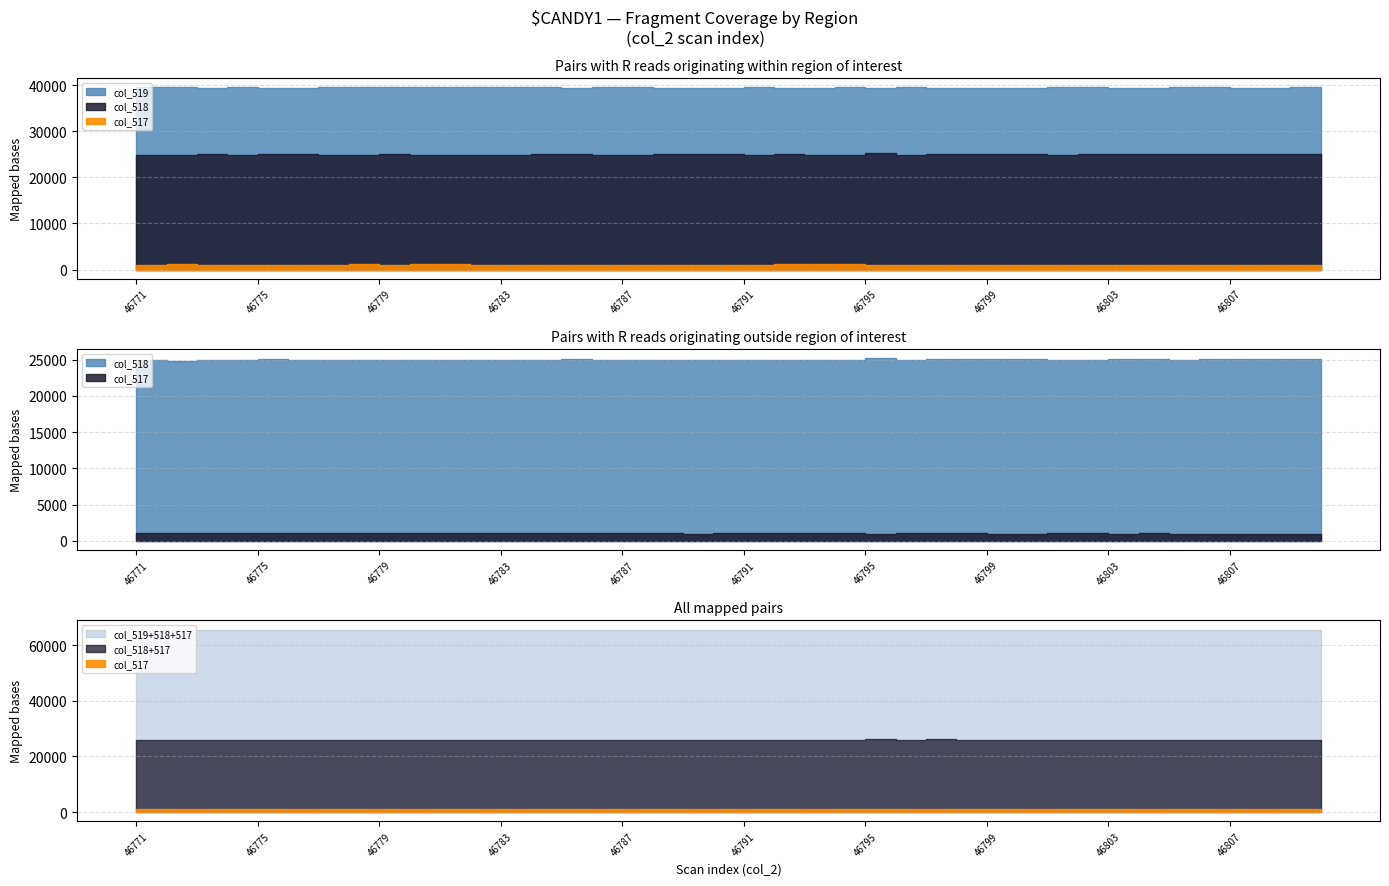

How many data points in col_519 are above 39514?

19